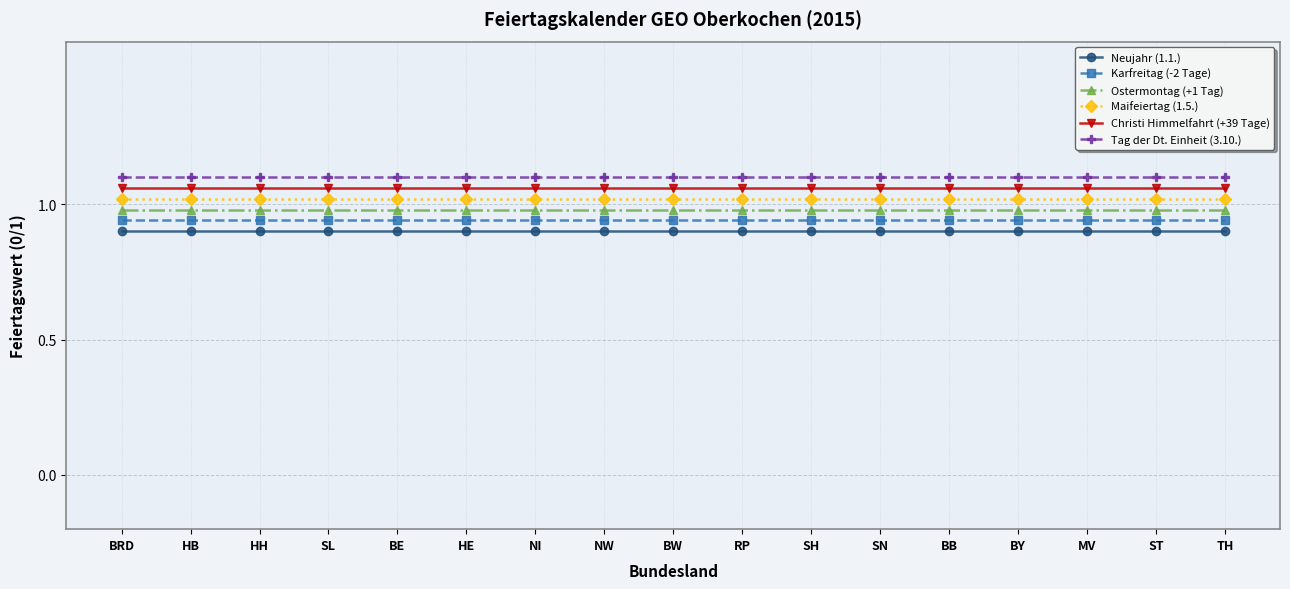

What is the difference between the highest and lowest values at HE?

0.2